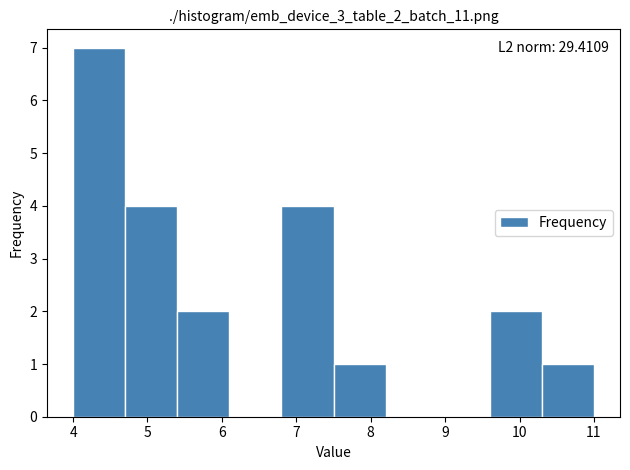

Which range on the x-axis has the tallest bar?

4.0 to 4.7